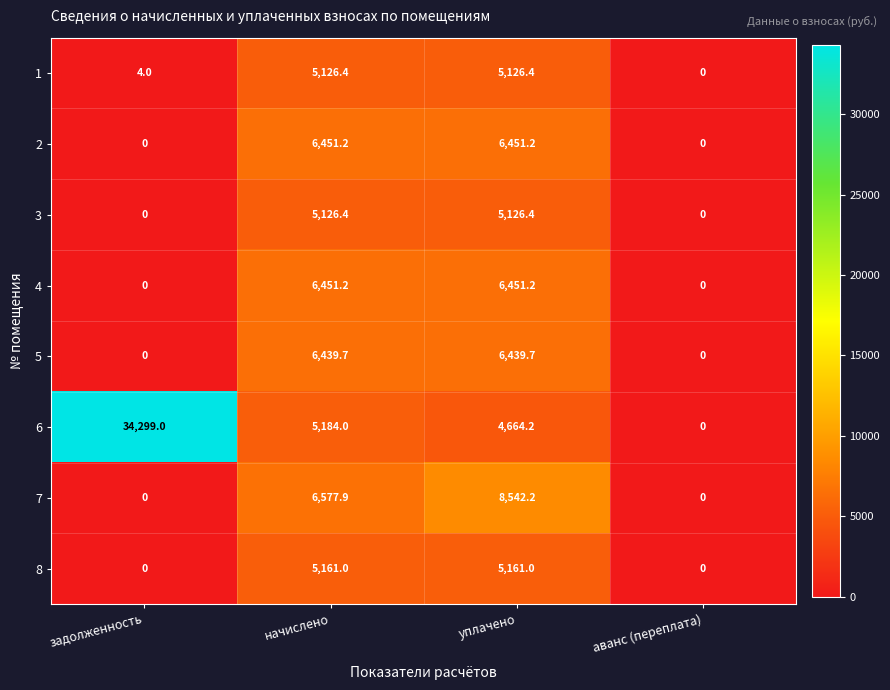

What is the difference between the second highest and second lowest values in the 3 series?

5126.4